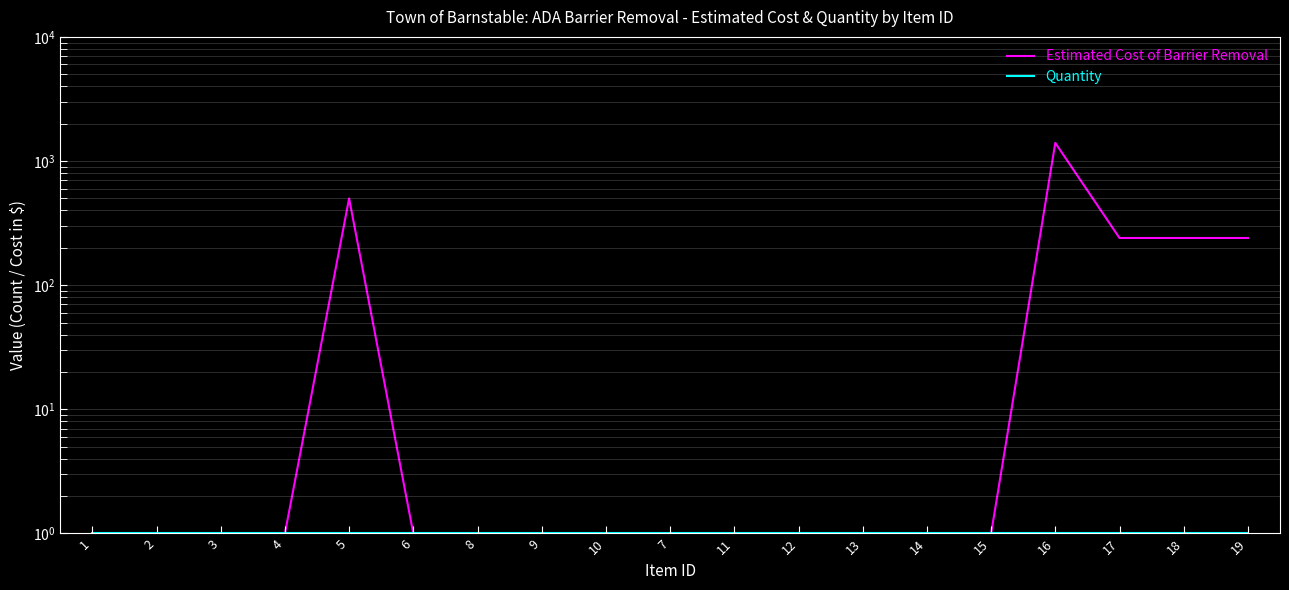

What are all the series names shown in the legend?

Estimated Cost of Barrier Removal, Quantity